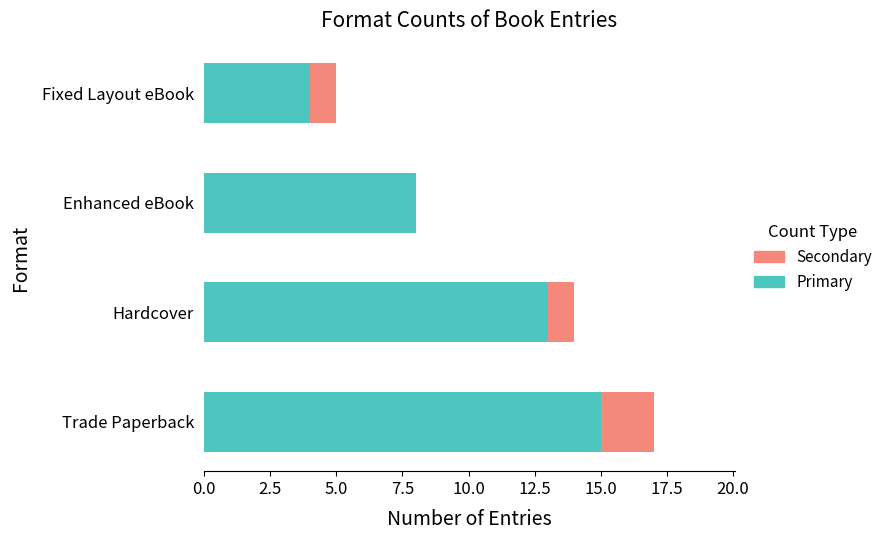

At which category is the sum across all series the highest?

Trade Paperback